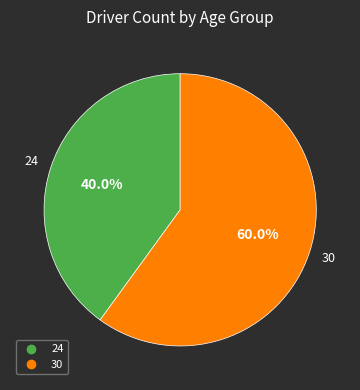

Is 30 the majority of the pie?

Yes